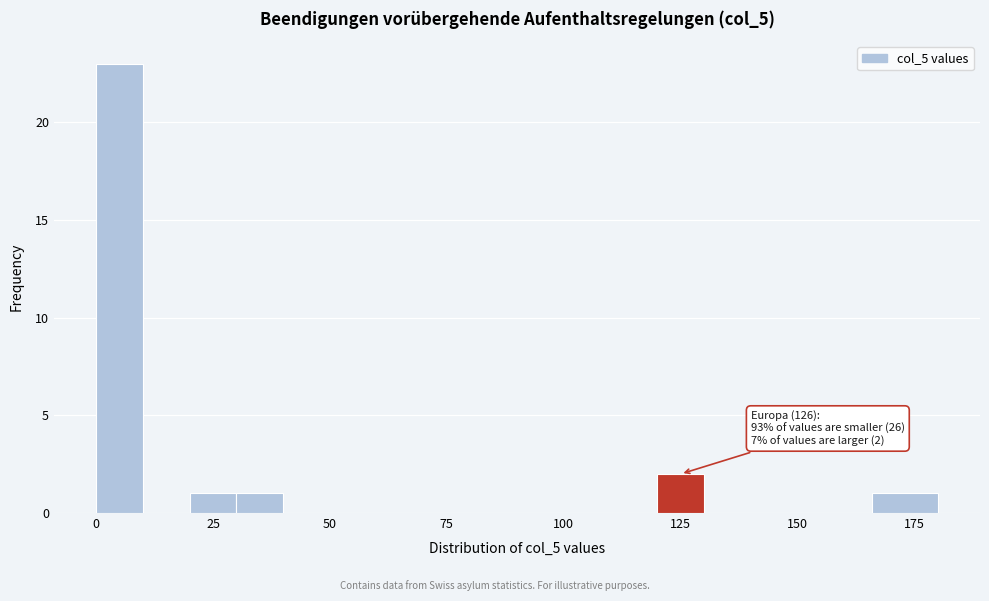

Read against the x-axis, roughly where is the centre of the tallest bar?

5